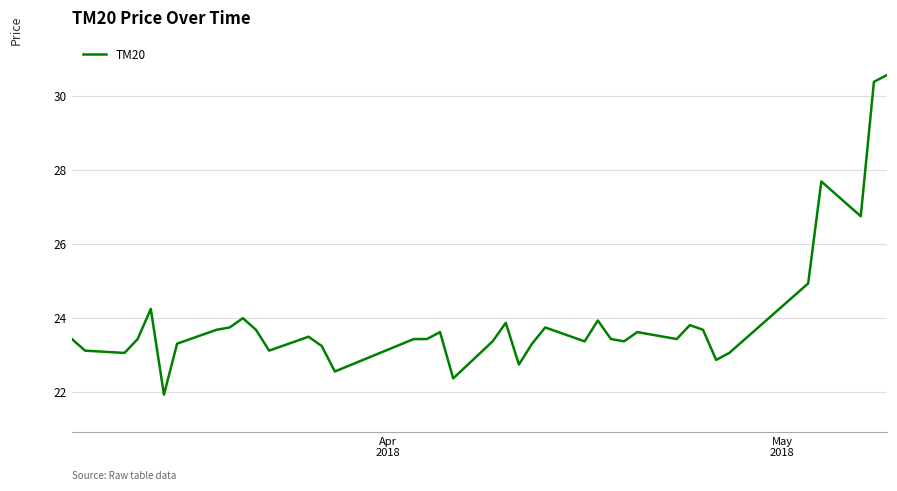

Count the number of categories in the chart.

40